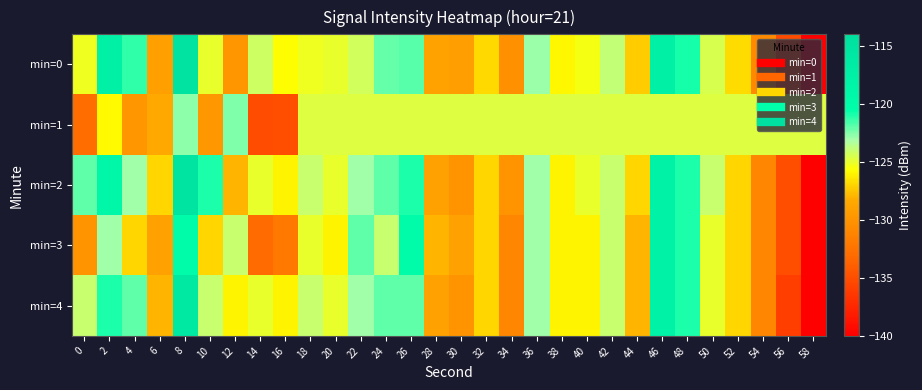

At which category is the sum across all series the highest?

8